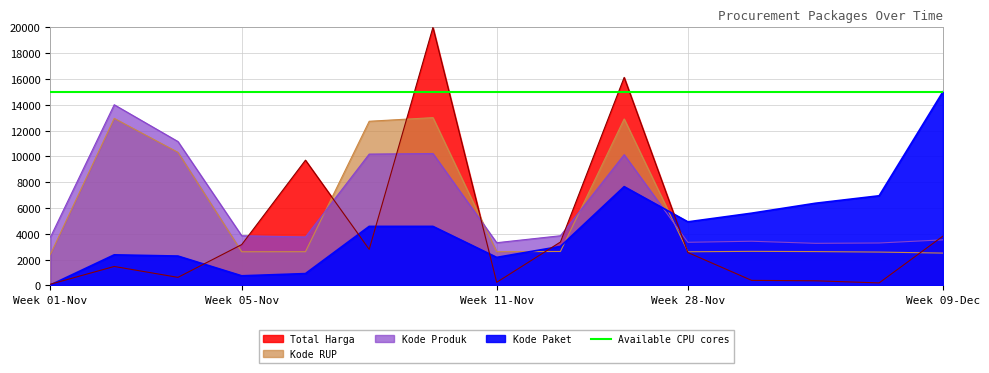

Reading right to left, transcribe all the data shown in this chart.

Total Harga: 3810.2	186.5	351.1	382.1	2540.7	16121.4	3354.5	233.3	20000.0	2786.7	9701.9	3157.2	617.0	1460.6	87.0
Kode Paket: 15000.0	6942.0	6362.2	5592.9	4921.0	7650.1	3015.5	2166.7	4569.1	4569.3	908.7	737.4	2268.4	2363.0	30.7
Kode Produk: 3525.3	3281.0	3255.1	3417.1	3334.7	10128.1	3842.9	3303.1	10218.5	10172.8	3747.5	3842.9	11146.2	14000.0	3741.6
Kode RUP: 2498.5	2576.8	2614.4	2633.0	2600.3	12898.2	2623.7	2604.9	13000.0	12717.9	2605.9	2601.1	10307.4	12942.3	2410.7